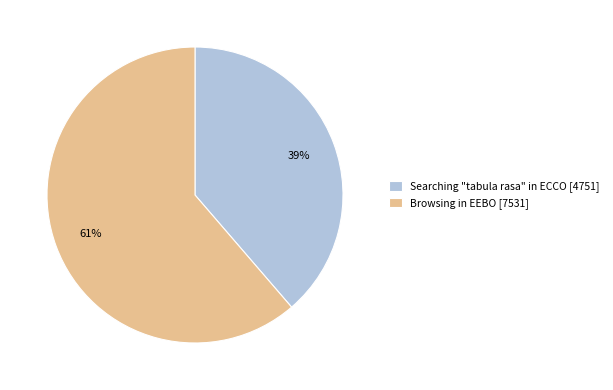

What percentage is the Searching "tabula rasa" in ECCO slice, to the nearest percent?

39%